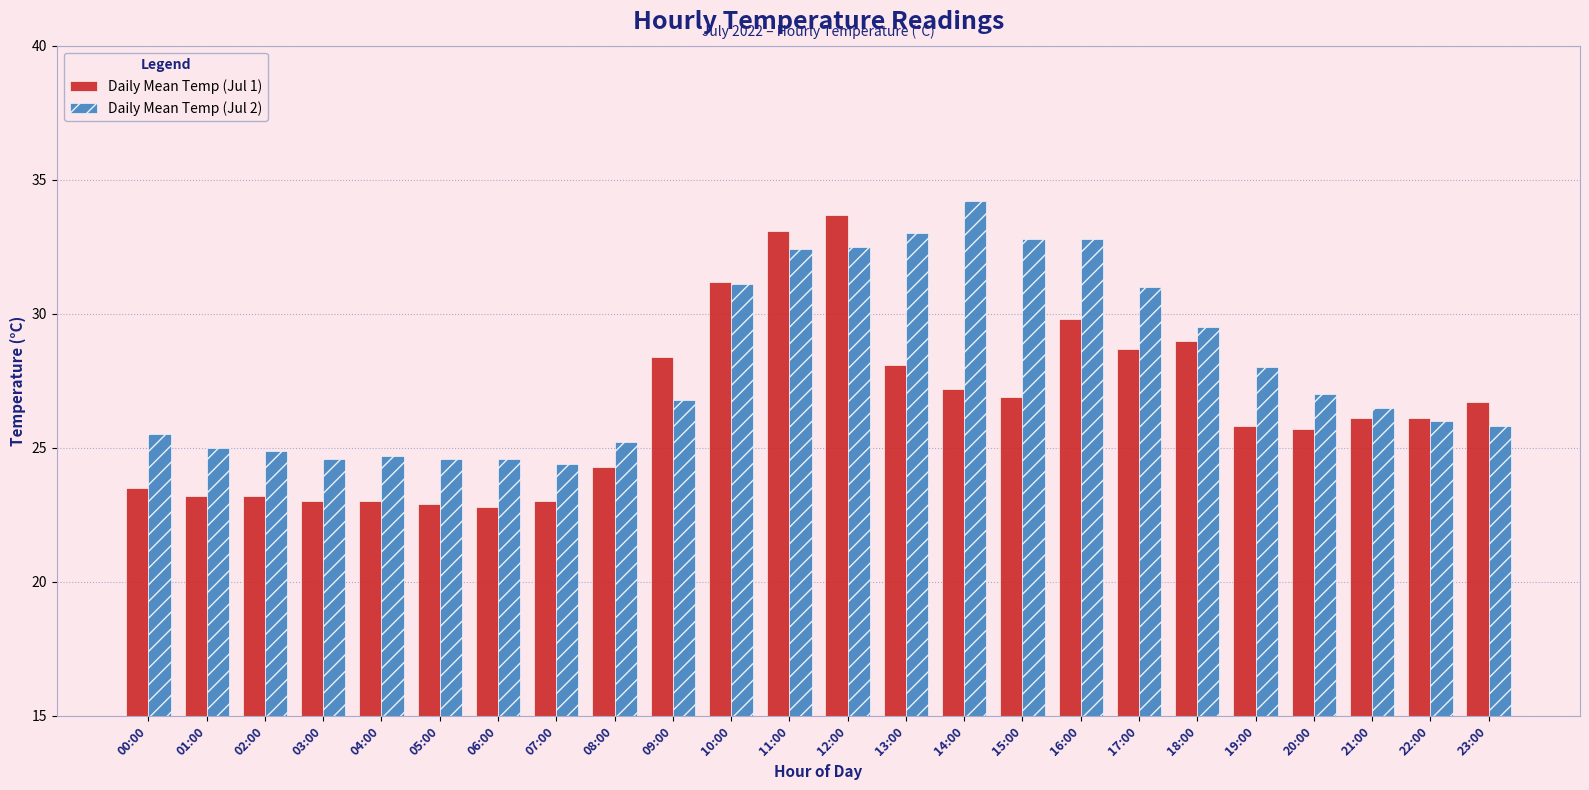

Is the value of Daily Mean Temp (Jul 2) at 15:00 greater than the value of Daily Mean Temp (Jul 1) at 23:00?

Yes